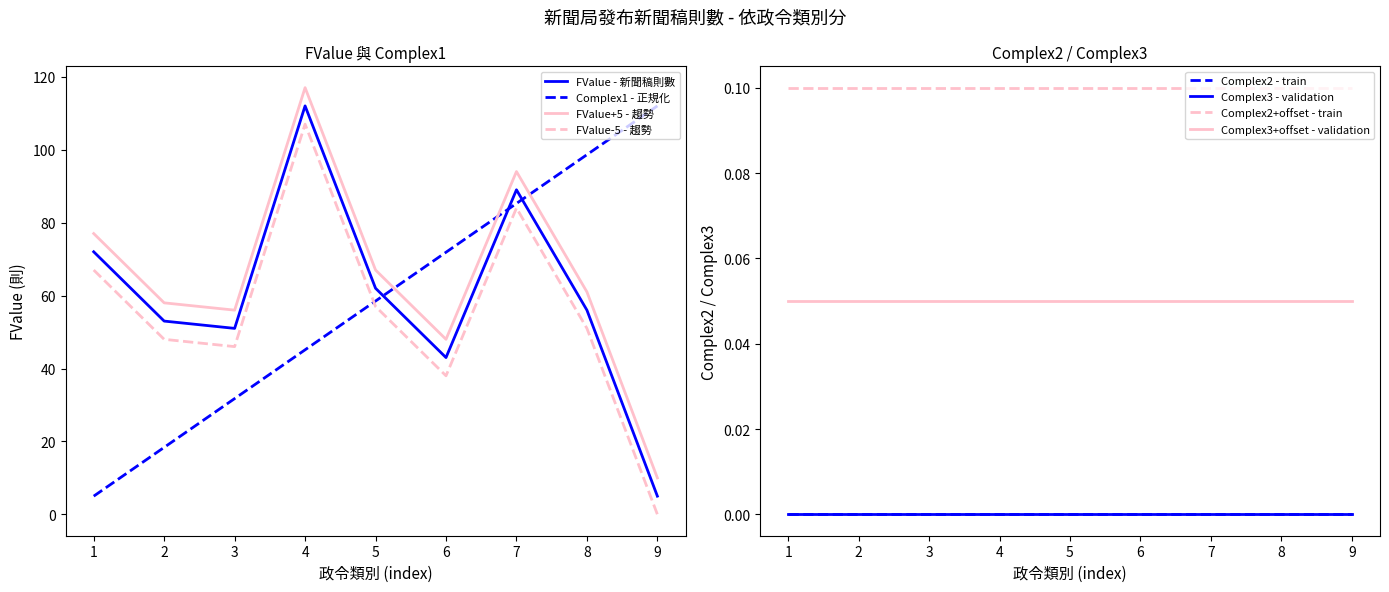

What is the maximum value shown in the chart?

112.0